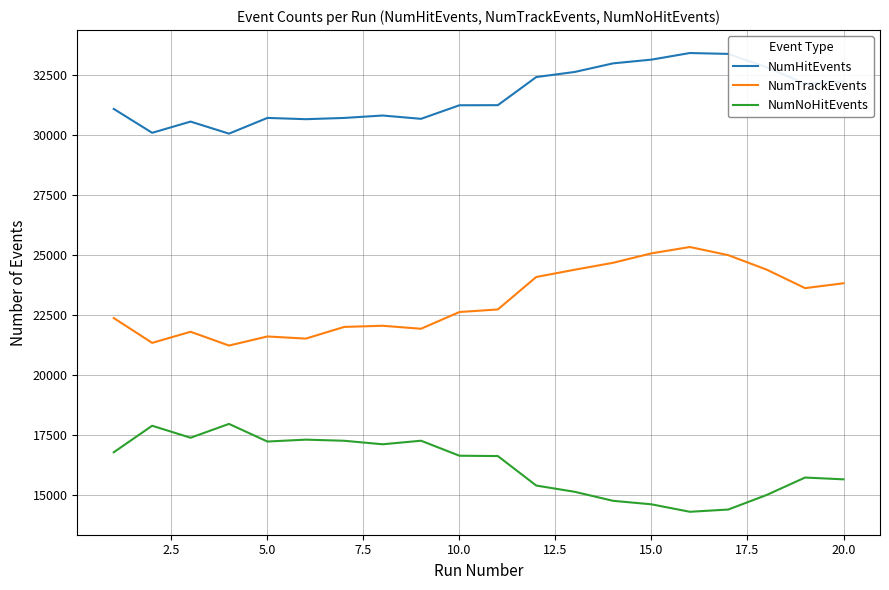

True or false: NumNoHitEvents and NumHitEvents intersect in this chart.

False